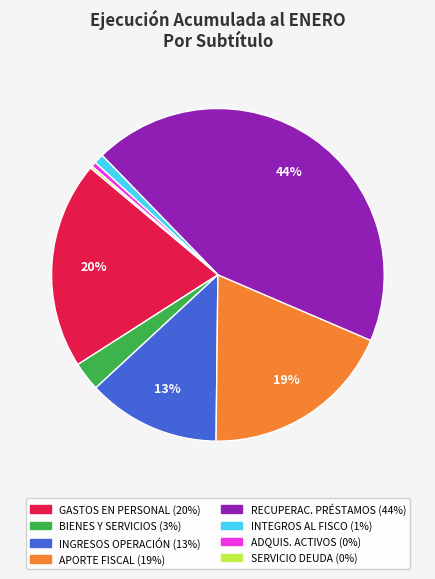

Does any single category account for the majority?

No